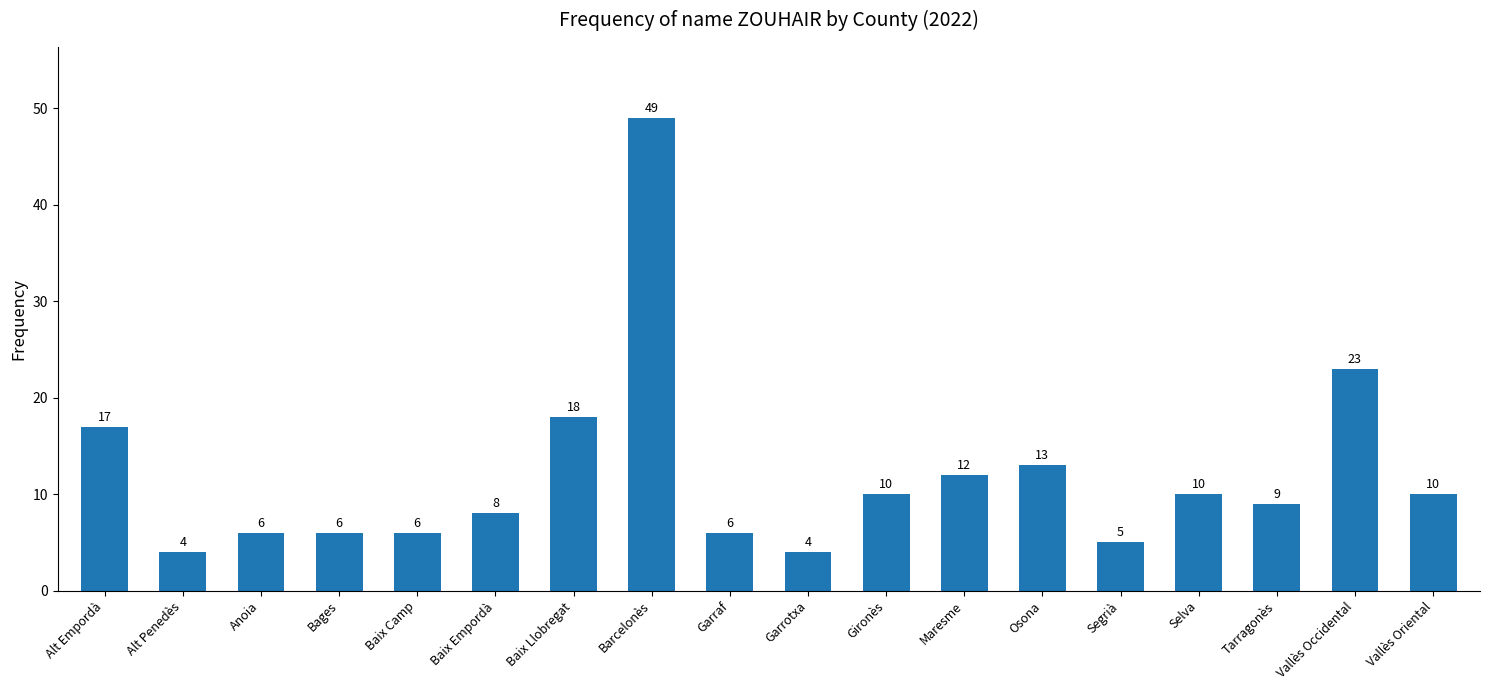

Reading left to right, list all the values displayed in this chart.

Alt Empordà=17	Alt Penedès=4	Anoia=6	Bages=6	Baix Camp=6	Baix Empordà=8	Baix Llobregat=18	Barcelonès=49	Garraf=6	Garrotxa=4	Gironès=10	Maresme=12	Osona=13	Segrià=5	Selva=10	Tarragonès=9	Vallès Occidental=23	Vallès Oriental=10